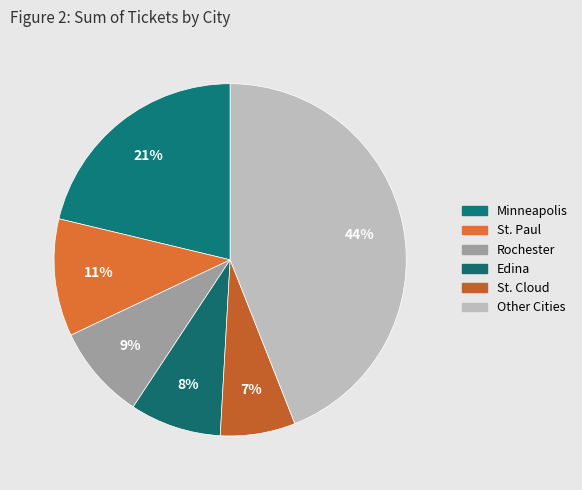

Count the number of slices in the pie.

6